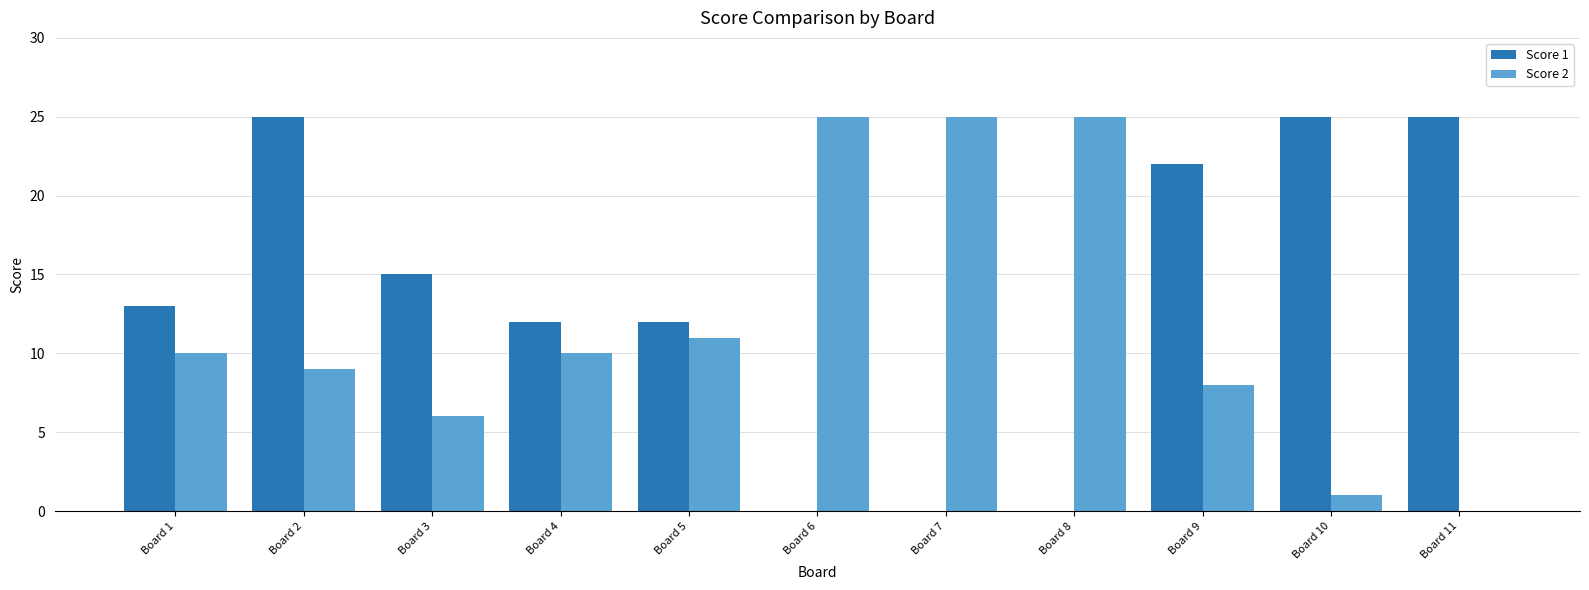

Which series changed the most between Board 2 and Board 10?

Score 2